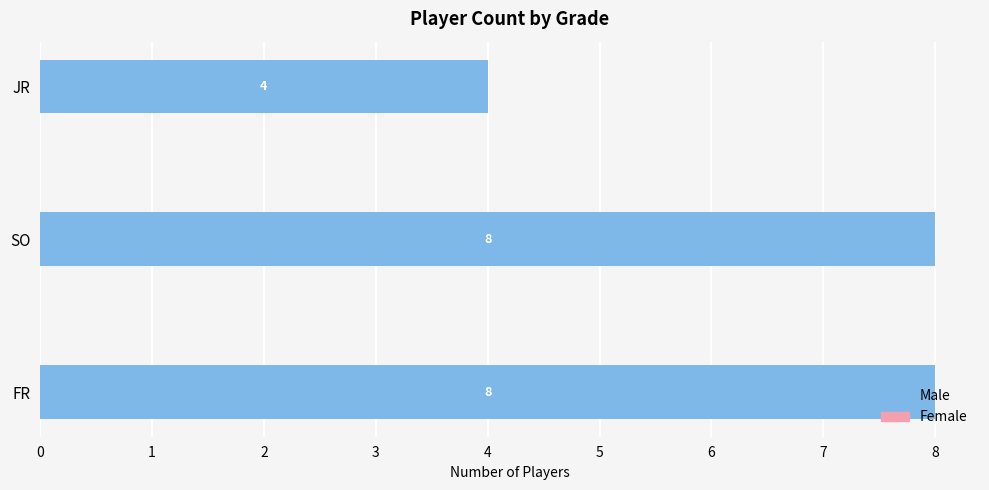

What is the minimum value shown in the chart?

4